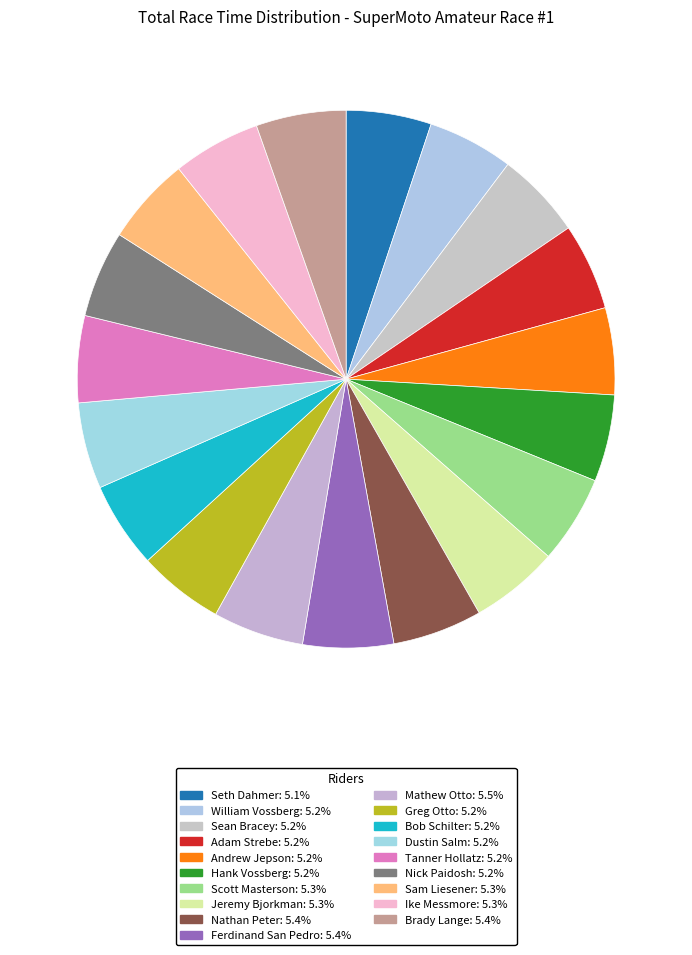

What is the smallest slice in the pie chart?

Seth Dahmer